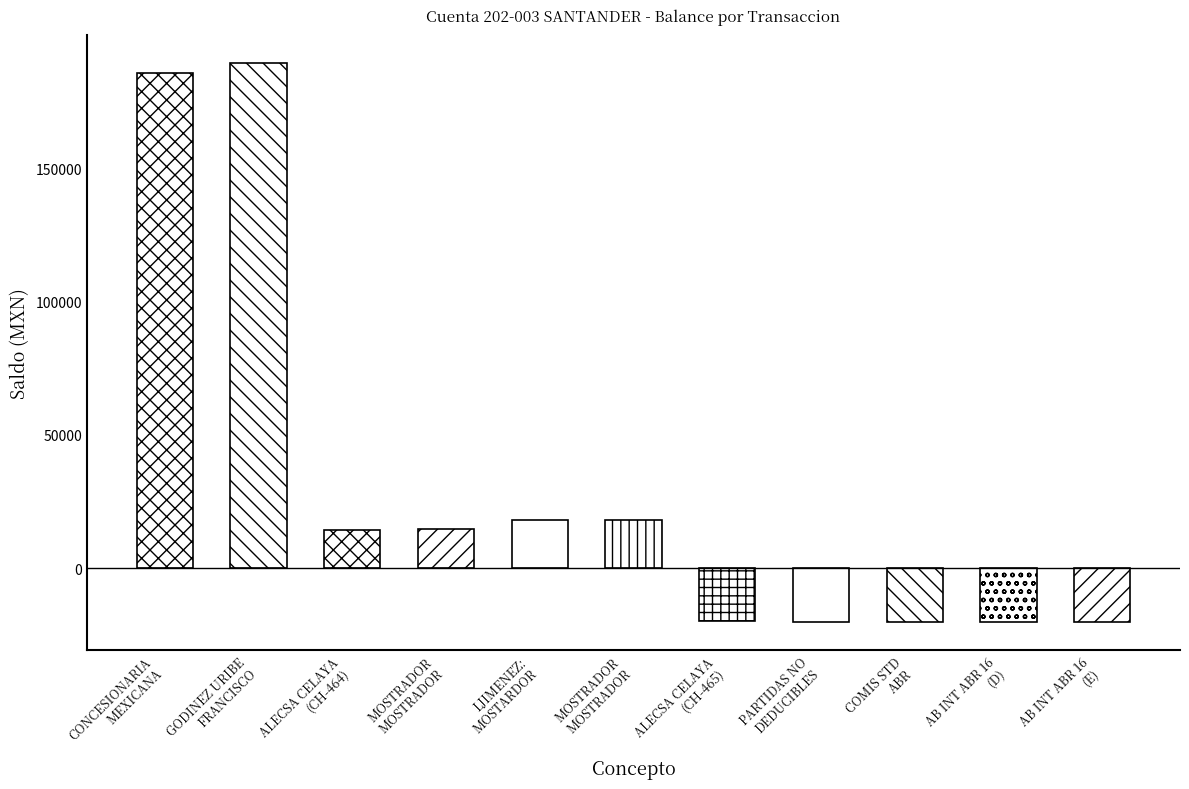

The chart shows a value of -20224.1 at AB INT ABR 16
(D). True or false?

True